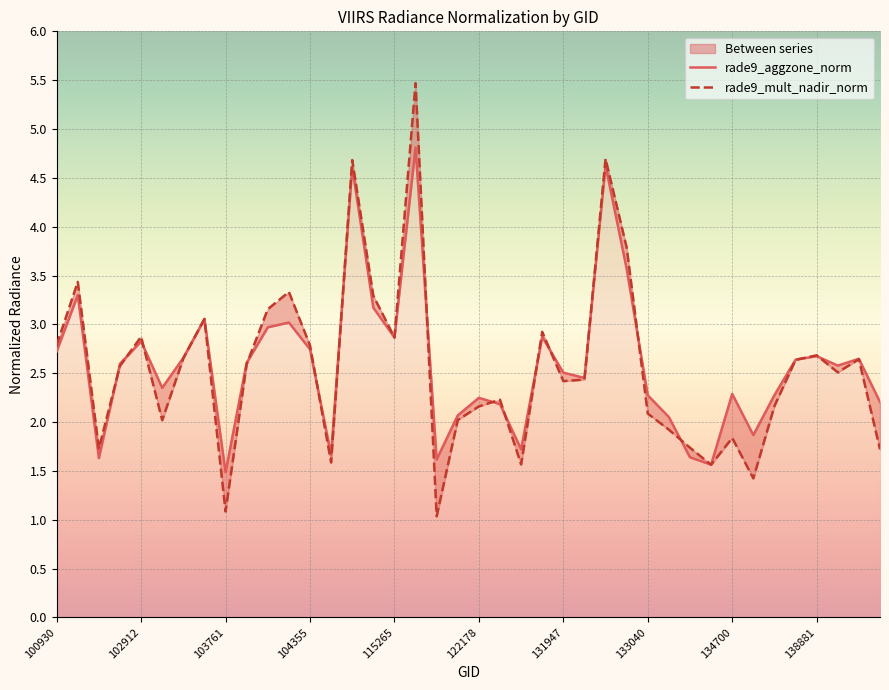

How many interior local peaks does the rade9_mult_nadir_norm series have?

12